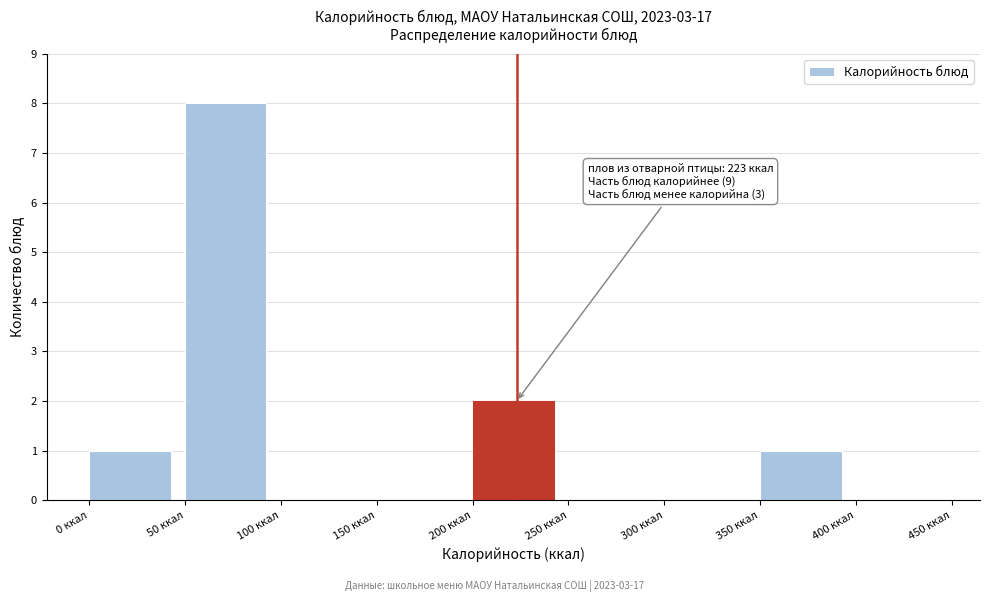

Which range on the x-axis has the tallest bar?

50 to 100